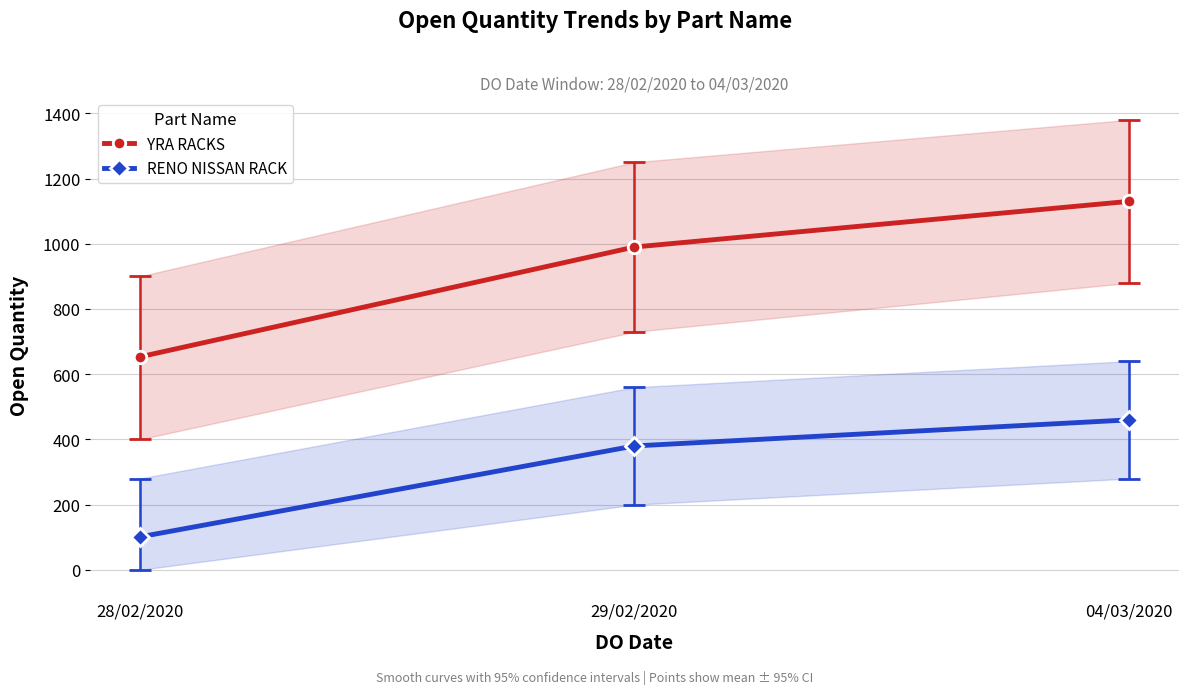

What is the value of the RENO NISSAN RACK point at the 3rd from the left?

460